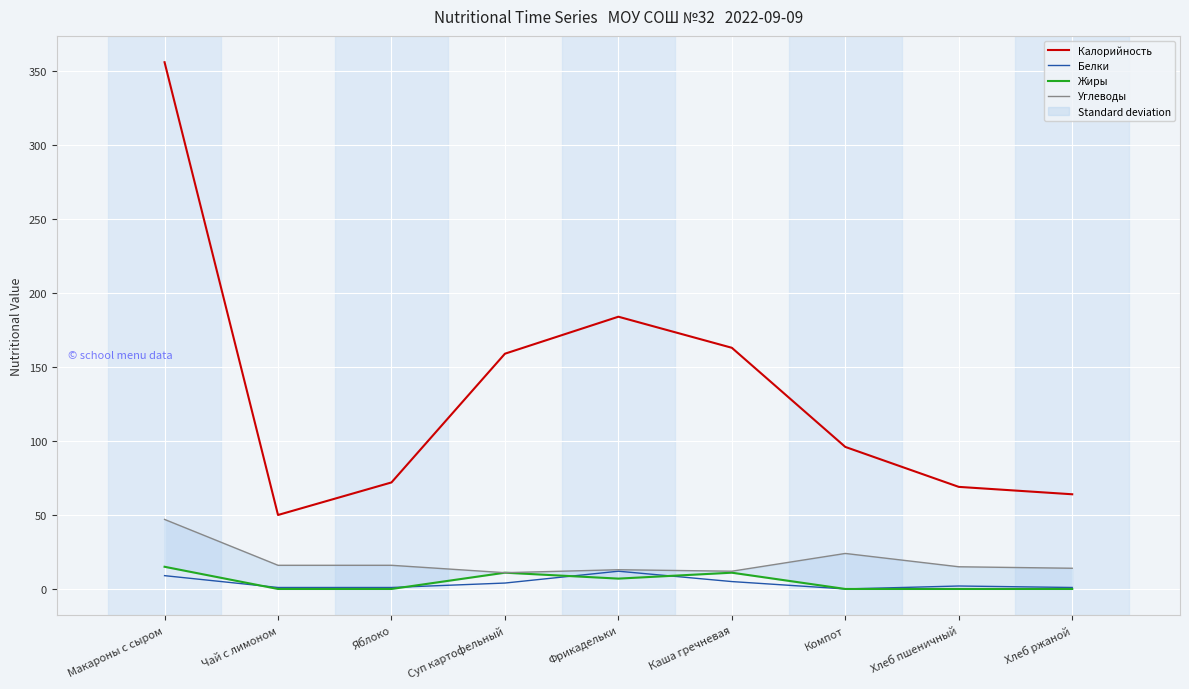

Reading left to right, extract all data points from this chart.

Калорийность: 356	50	72	159	184	163	96	69	64
Белки: 9	1	1	4	12	5	0	2	1
Жиры: 15	0	0	11	7	11	0	0	0
Углеводы: 47	16	16	11	13	12	24	15	14